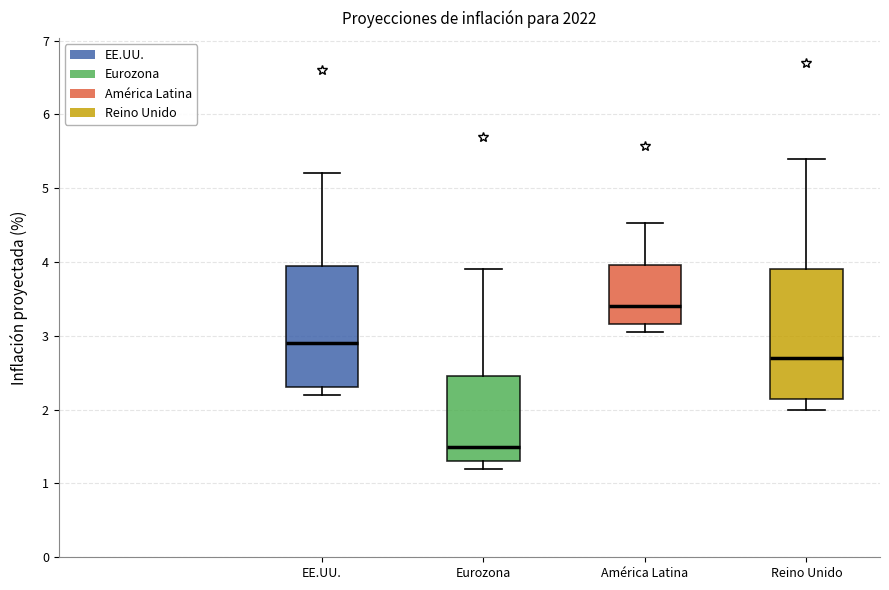

Reading left to right, transcribe this box plot: for each box, give where its median line is, the range the box spans, and where its two whiskers end, as read against the y-axis. The values are not printed on the chart, so give them approximately, as read against the axis.

EE.UU.: median 2.9, box 2.3 to 4.0, whiskers 2.2 to 5.2
Eurozona: median 1.5, box 1.3 to 2.5, whiskers 1.2 to 3.9
América Latina: median 3.4, box 3.2 to 4.0, whiskers 3.1 to 4.5
Reino Unido: median 2.7, box 2.2 to 3.9, whiskers 2.0 to 5.4